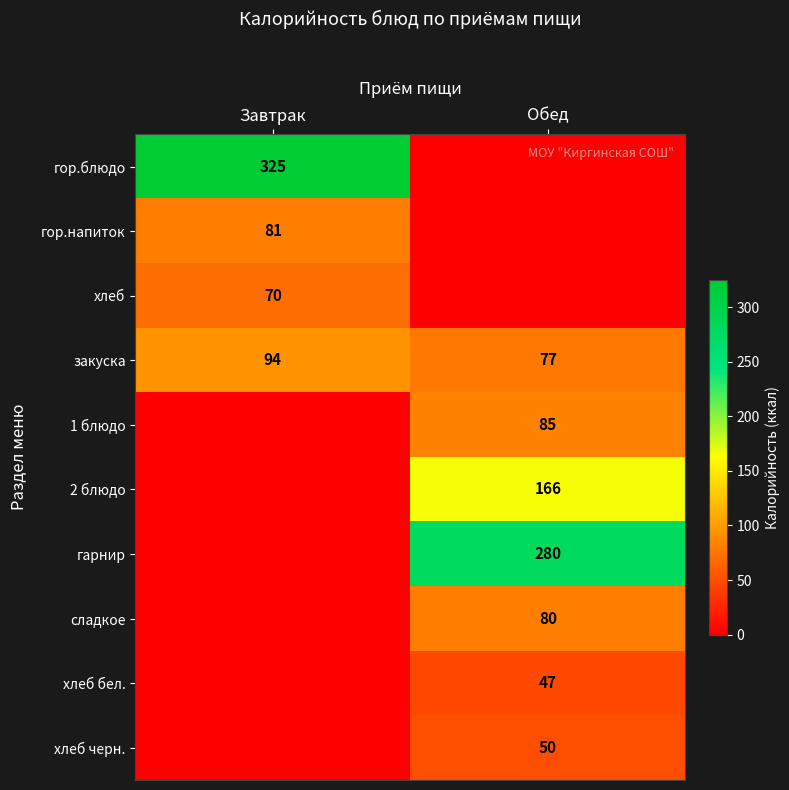

The хлеб черн. series shows 15 at Обед. True or false?

False